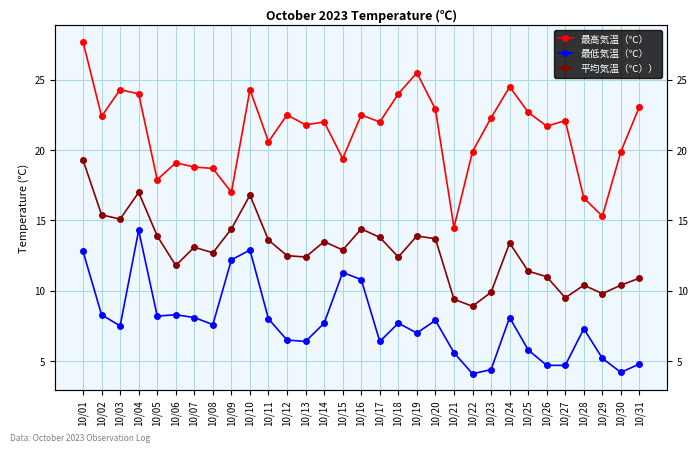

The value of 平均気温（℃）） at 10/11 is 13.6. True or false?

True